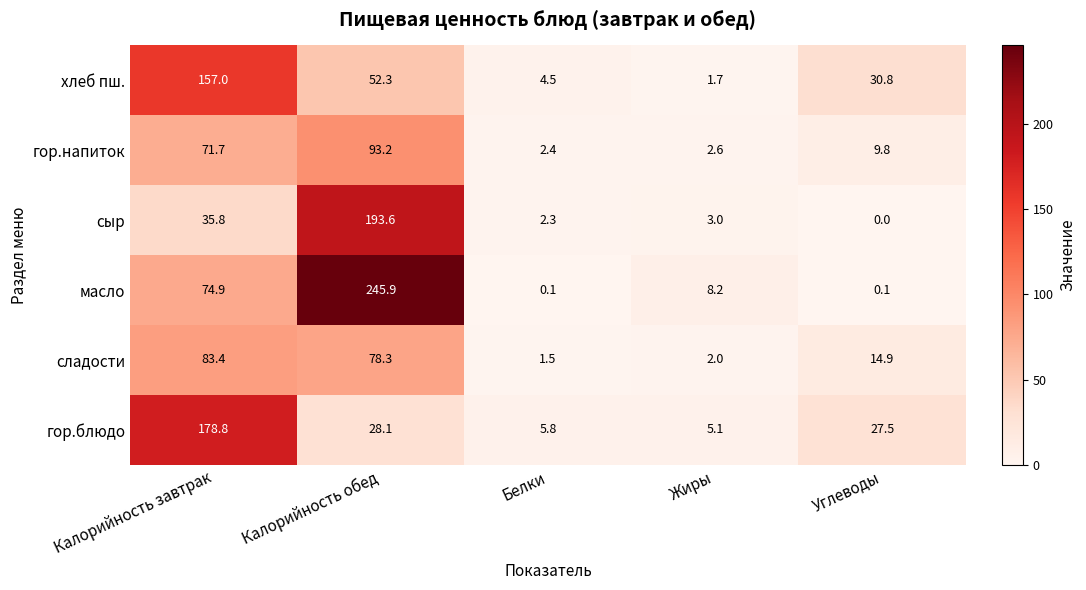

Reading left to right, what are all the values shown in this chart?

хлеб пш.: 157.0	52.3	4.5	1.7	30.8
гор.напиток: 71.7	93.2	2.4	2.6	9.8
сыр: 35.8	193.6	2.3	3.0	0.0
масло: 74.9	245.9	0.1	8.2	0.1
сладости: 83.4	78.3	1.5	2.0	14.9
гор.блюдо: 178.8	28.1	5.8	5.1	27.5